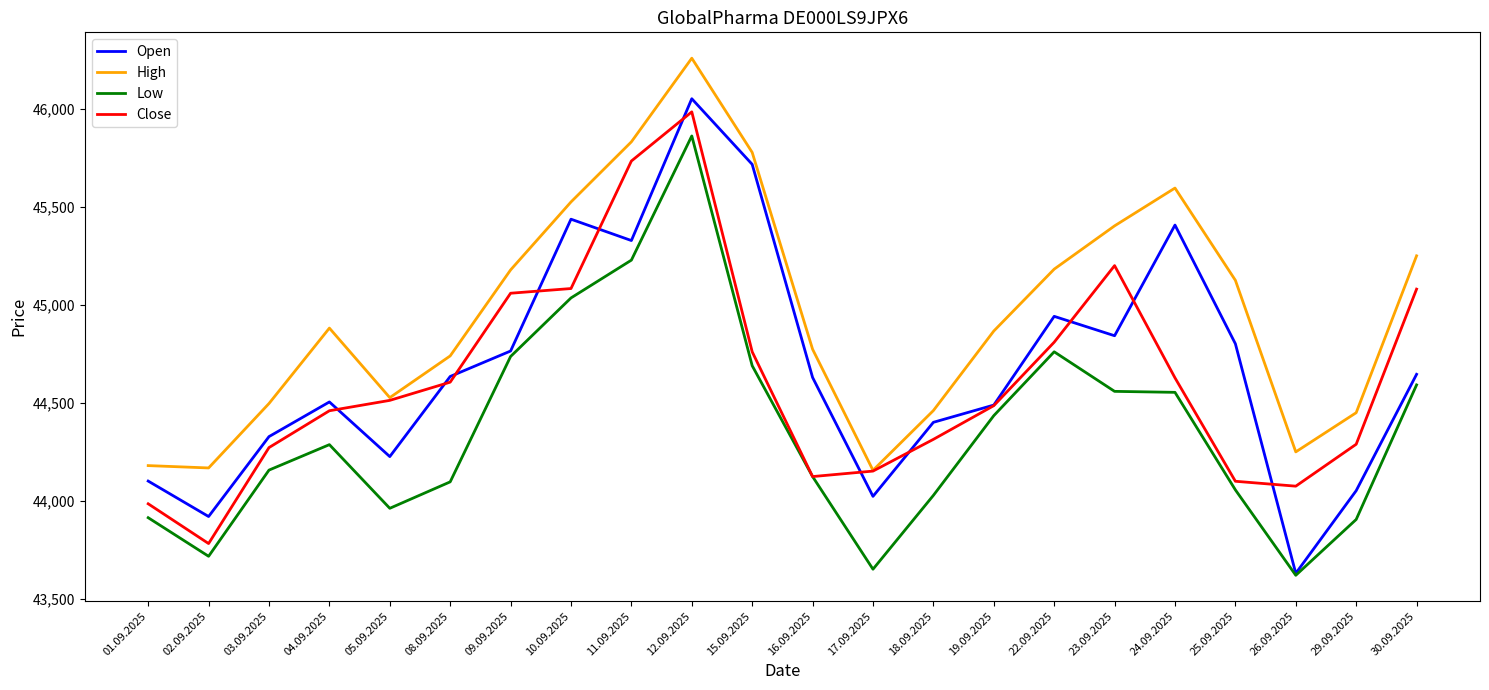

At which category does Low reach its first local valley?

02.09.2025